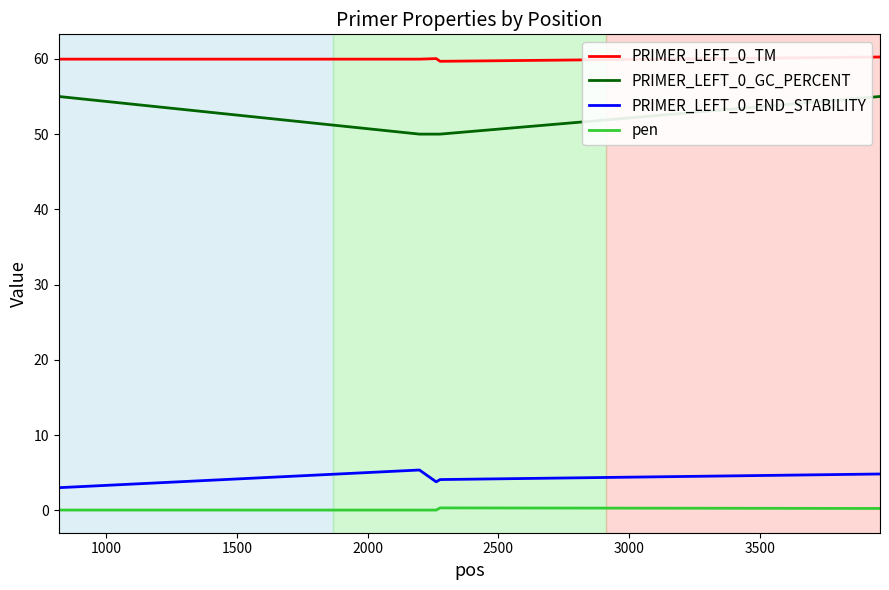

At how many categories does at least one series exceed 15?

5